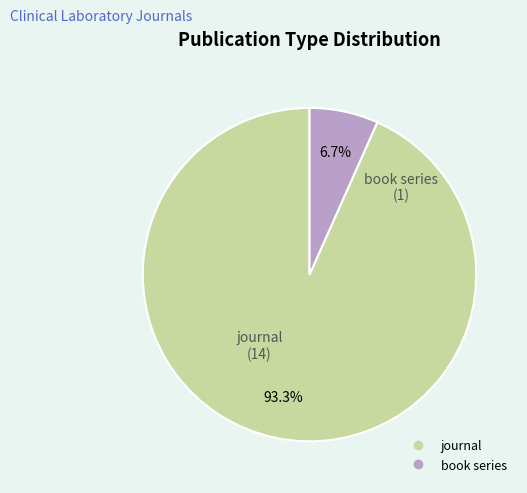

Which has a higher value, journal or book series?

journal